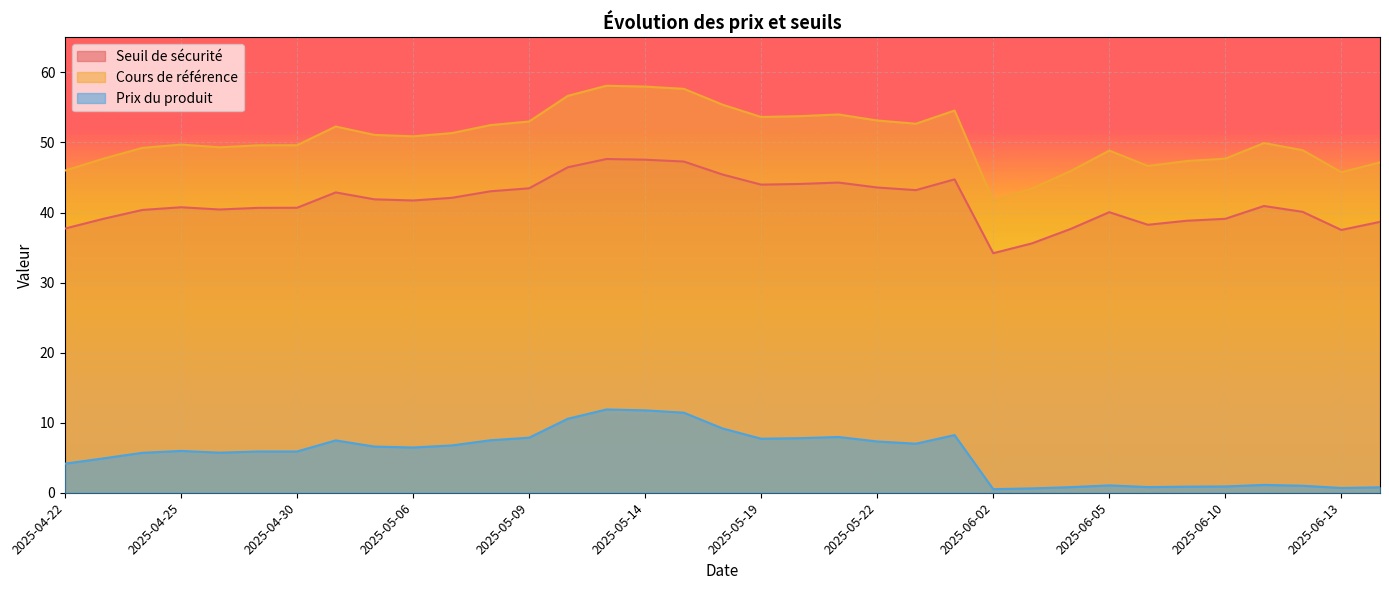

Reading left to right, list all the values displayed in this chart.

Seuil de sécurité: 2025-04-22=37.7	2025-04-23=39.1	2025-04-24=40.4	2025-04-25=40.8	2025-04-28=40.4	2025-04-29=40.7	2025-04-30=40.7	2025-05-02=42.9	2025-05-05=41.9	2025-05-06=41.7	2025-05-07=42.1	2025-05-08=43.0	2025-05-09=43.5	2025-05-12=46.5	2025-05-13=47.6	2025-05-14=47.5	2025-05-15=47.3	2025-05-16=45.4	2025-05-19=44.0	2025-05-20=44.1	2025-05-21=44.3	2025-05-22=43.6	2025-05-23=43.2	2025-05-26=44.7	2025-06-02=34.2	2025-06-03=35.6	2025-06-04=37.7	2025-06-05=40.0	2025-06-06=38.3	2025-06-09=38.8	2025-06-10=39.1	2025-06-11=40.9	2025-06-12=40.1	2025-06-13=37.5	2025-06-16=38.7
Cours de référence: 2025-04-22=46.0	2025-04-23=47.7	2025-04-24=49.2	2025-04-25=49.7	2025-04-28=49.3	2025-04-29=49.6	2025-04-30=49.6	2025-05-02=52.3	2025-05-05=51.1	2025-05-06=50.9	2025-05-07=51.3	2025-05-08=52.5	2025-05-09=53.0	2025-05-12=56.7	2025-05-13=58.1	2025-05-14=58.0	2025-05-15=57.7	2025-05-16=55.4	2025-05-19=53.6	2025-05-20=53.8	2025-05-21=54.0	2025-05-22=53.1	2025-05-23=52.7	2025-05-26=54.6	2025-06-02=41.7	2025-06-03=43.4	2025-06-04=45.9	2025-06-05=48.8	2025-06-06=46.6	2025-06-09=47.4	2025-06-10=47.7	2025-06-11=49.9	2025-06-12=48.9	2025-06-13=45.8	2025-06-16=47.2
Prix du produit: 2025-04-22=4.2	2025-04-23=4.9	2025-04-24=5.7	2025-04-25=6.0	2025-04-28=5.7	2025-04-29=5.9	2025-04-30=5.9	2025-05-02=7.5	2025-05-05=6.6	2025-05-06=6.5	2025-05-07=6.8	2025-05-08=7.5	2025-05-09=7.9	2025-05-12=10.6	2025-05-13=11.9	2025-05-14=11.8	2025-05-15=11.4	2025-05-16=9.2	2025-05-19=7.7	2025-05-20=7.8	2025-05-21=8.0	2025-05-22=7.3	2025-05-23=7.0	2025-05-26=8.2	2025-06-02=0.5	2025-06-03=0.6	2025-06-04=0.8	2025-06-05=1.1	2025-06-06=0.8	2025-06-09=0.9	2025-06-10=0.9	2025-06-11=1.1	2025-06-12=1.0	2025-06-13=0.7	2025-06-16=0.8